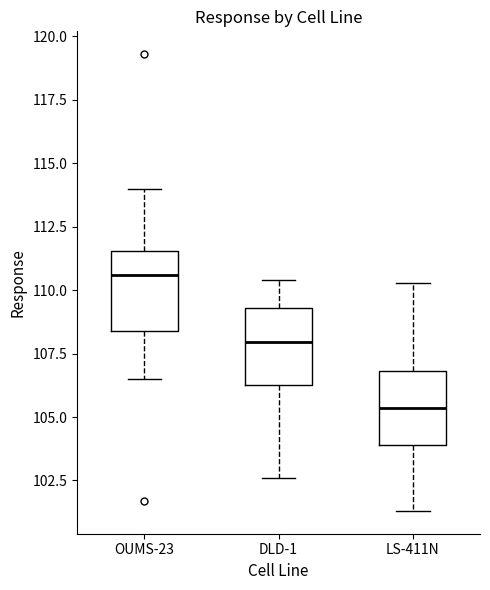

Where does the median line of the box for LS-411N sit on the y-axis? The values are not printed on the chart, so give them approximately, as read against the axis.

105.5